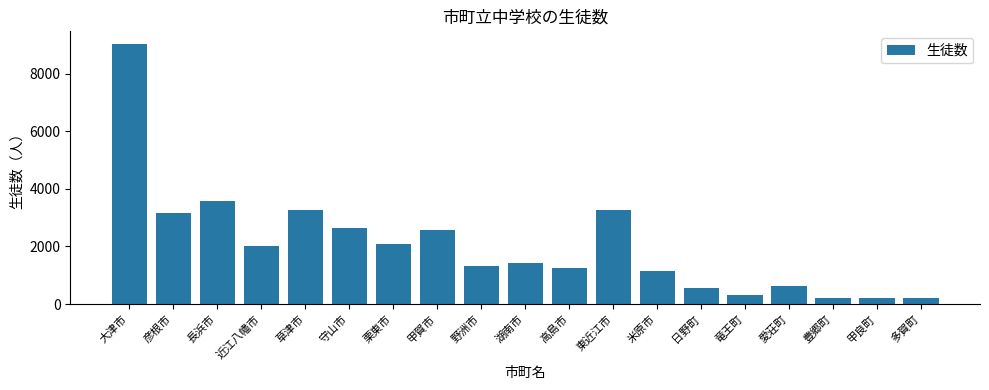

True or false: the data shows 3994 at 守山市.

False